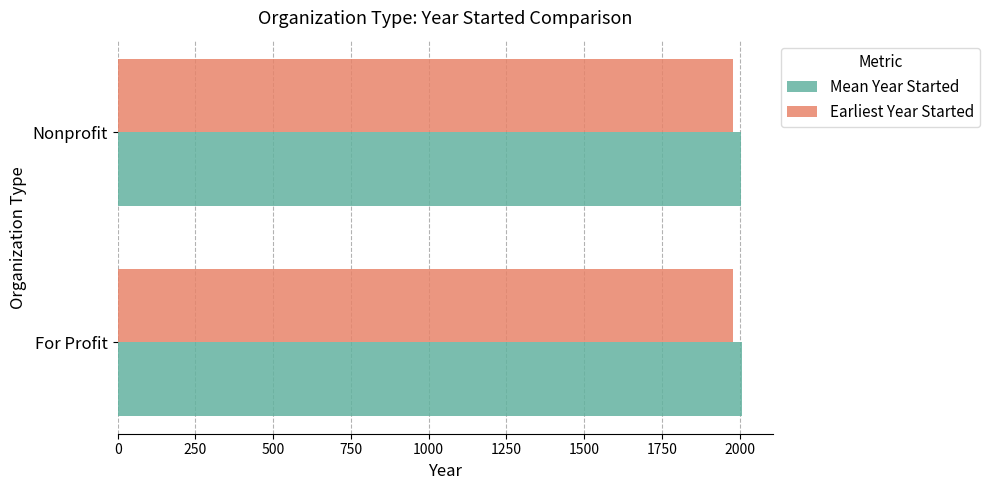

Is it true that Mean Year Started equals 2003.8 at Nonprofit?

True